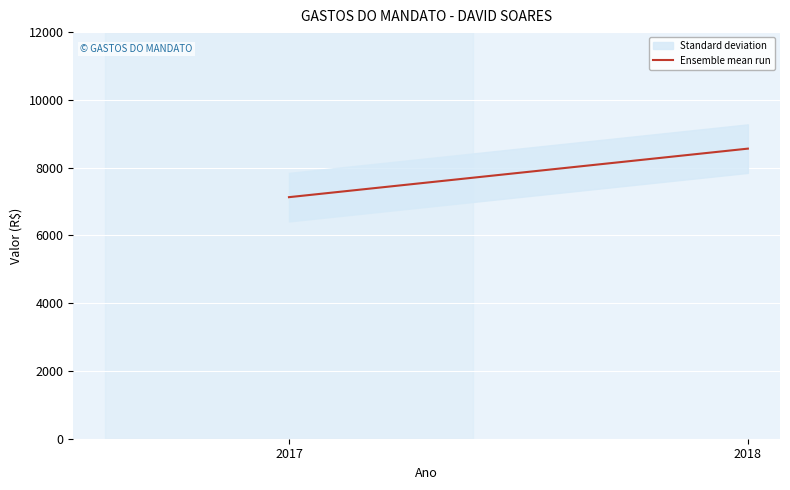

Where does the data first go above 8561?

2018